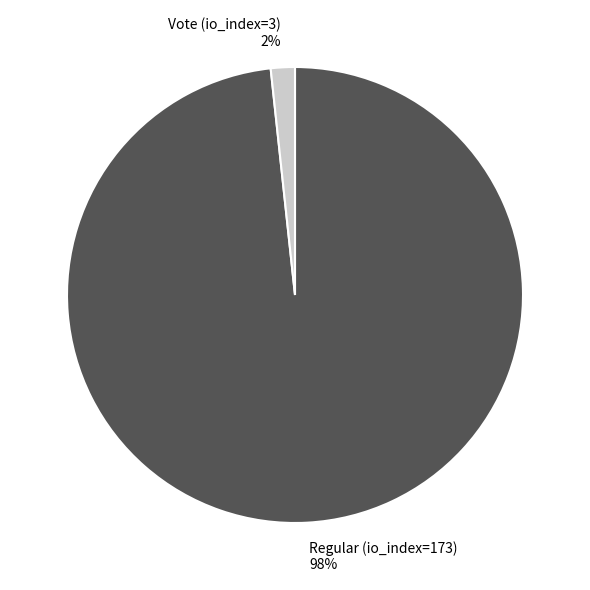

Does Vote (io_index=3) represent more than half of the total?

No